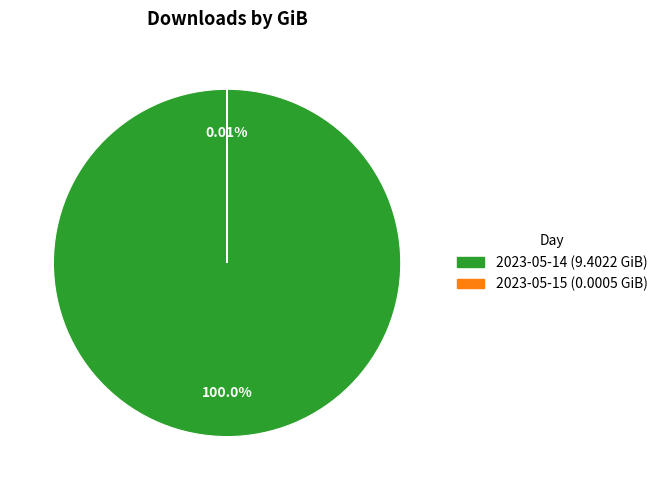

Do 2023-05-15 and 2023-05-14 together represent more than half of the pie?

Yes